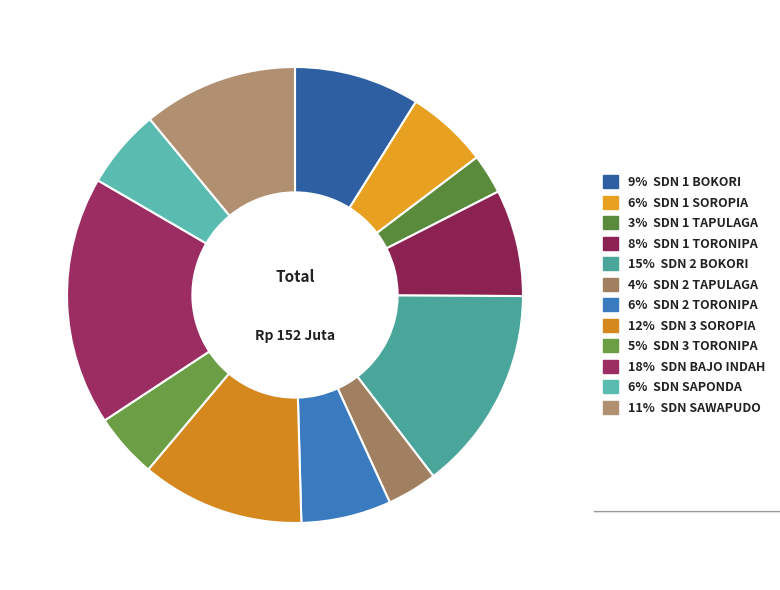

How many segments does this pie chart have?

12